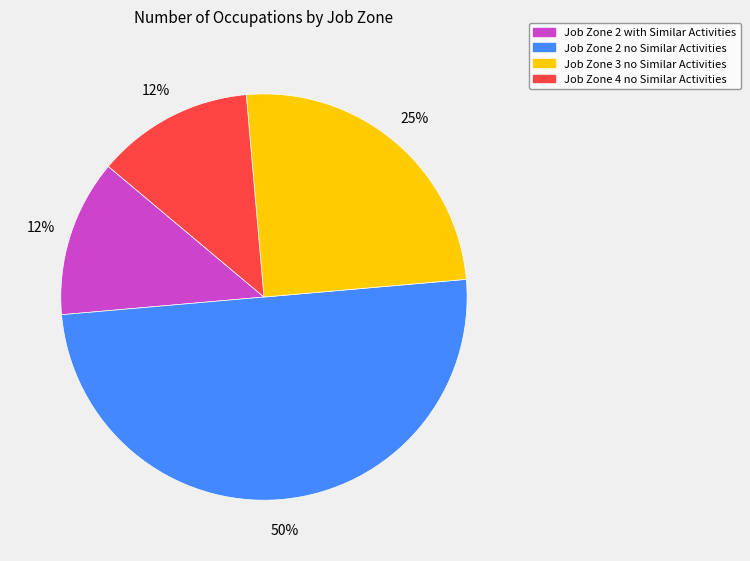

To the nearest percent, what is the average slice percentage?

25%